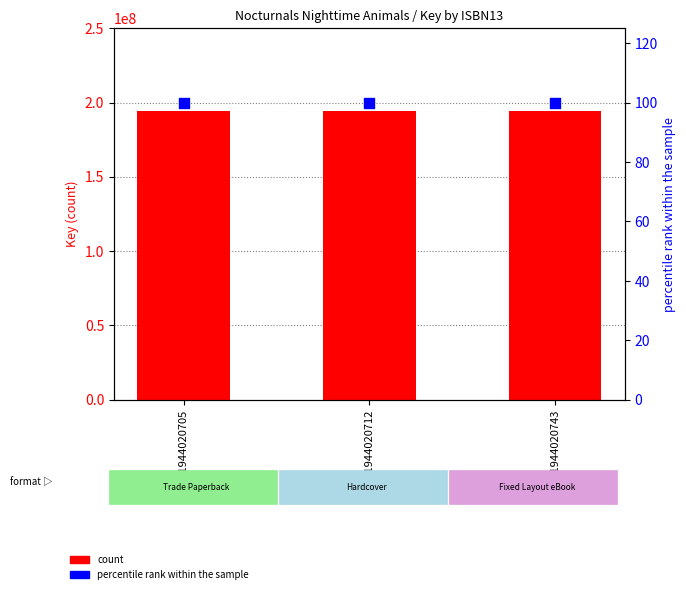

Which series reaches the maximum Y coordinate?

count